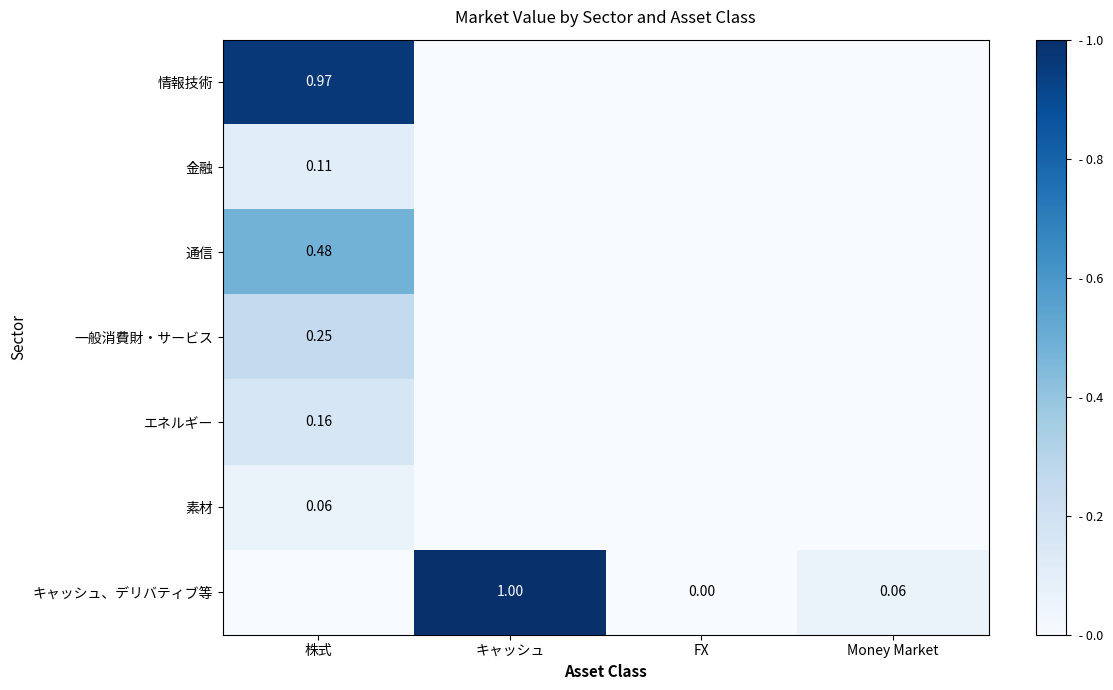

True or false: キャッシュ、デリバティブ等 has a value of 0.0 at 株式.

True